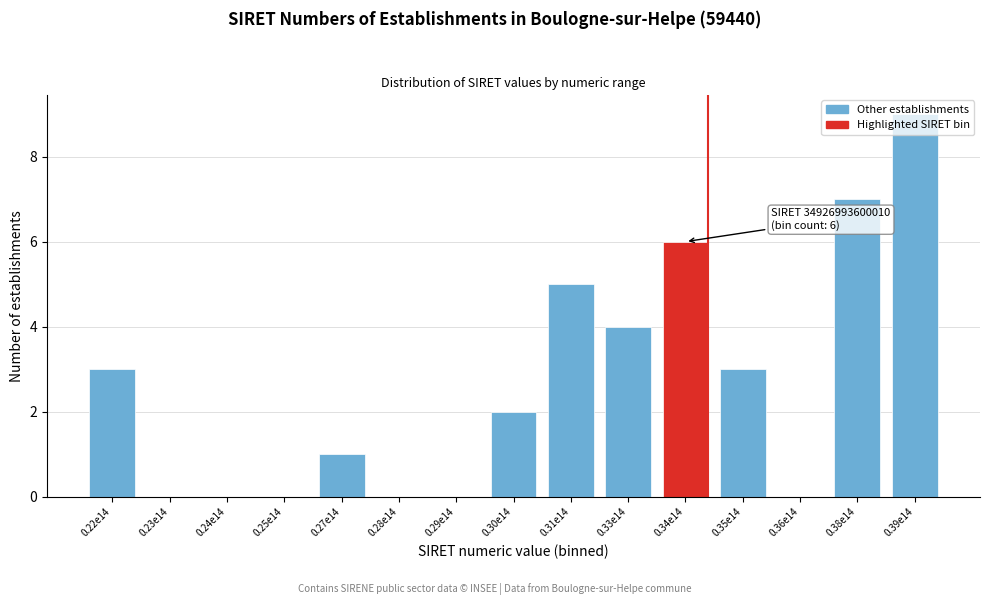

At which category does the chart reach its peak across all series?

0.39e14